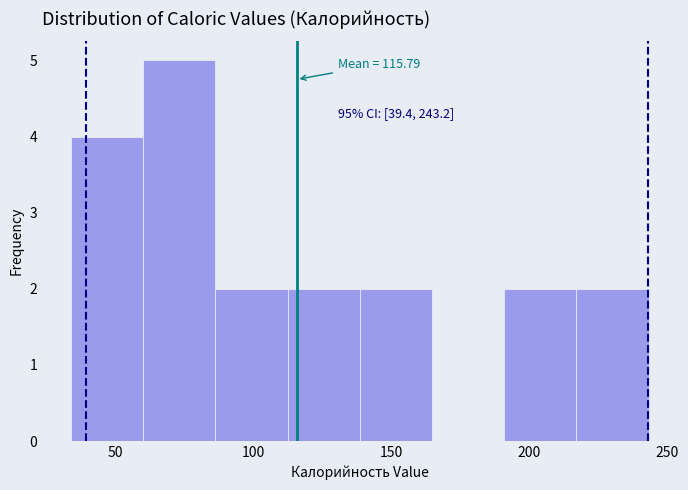

Over which range of the x-axis is the bar tallest?

60 to 85